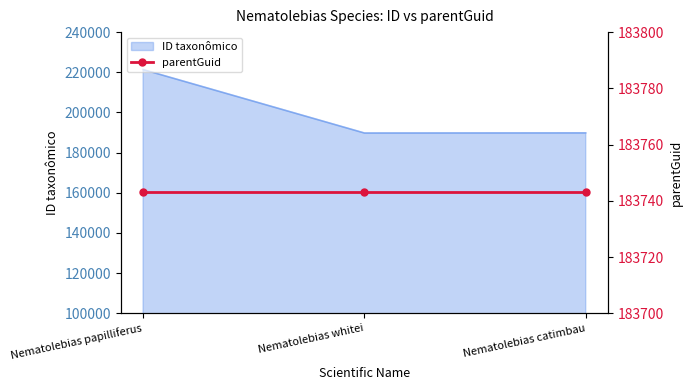

What is the difference between the second highest and minimum values?

60